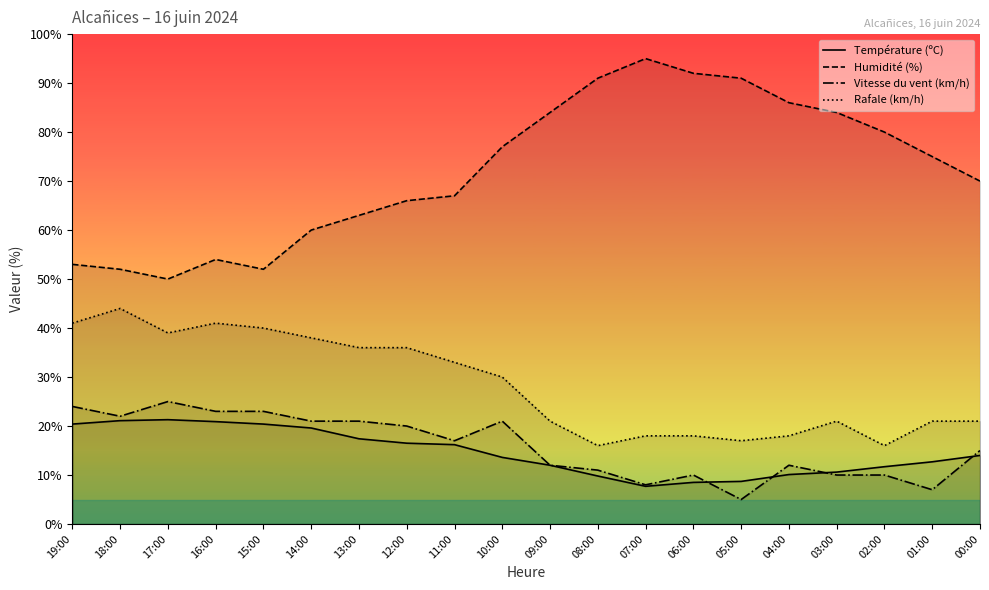

At which category is the sum across all series the highest?

10:00